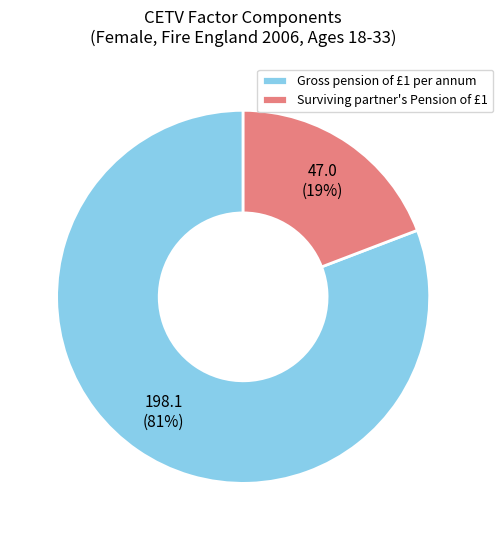

To the nearest percent, what portion does Surviving partner's Pension of £1 represent?

19%